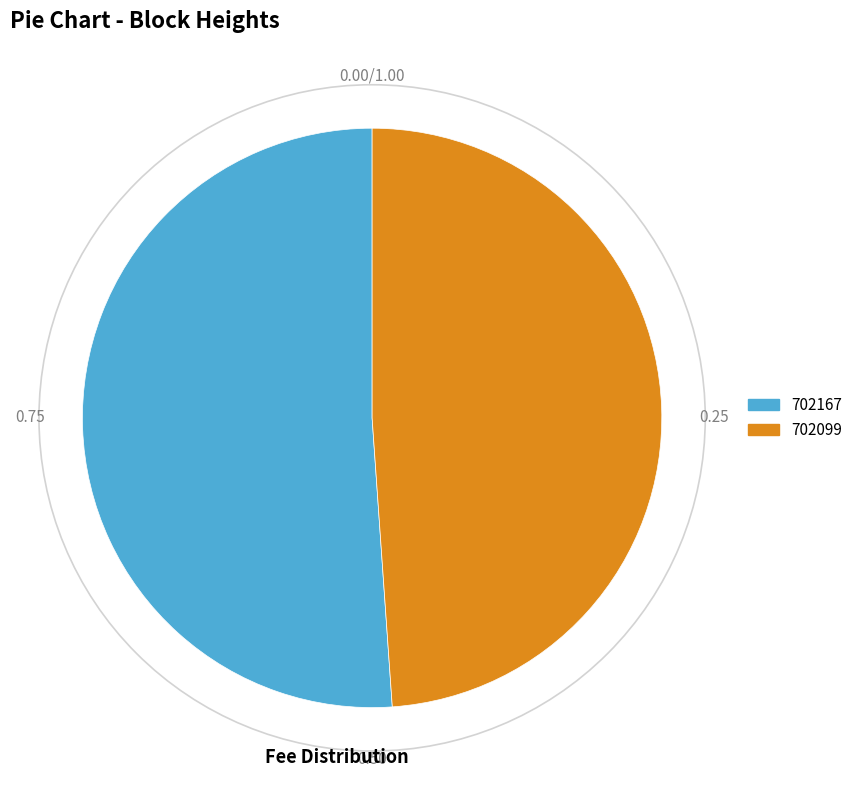

How many slices are in this pie chart?

2